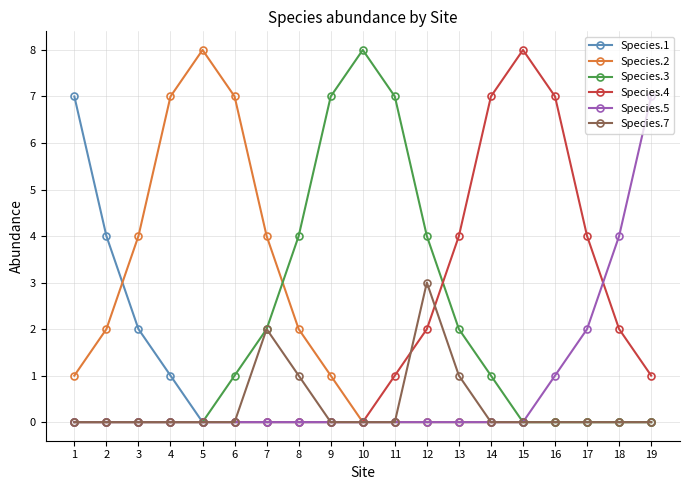

Between 1 and 13, which series saw the biggest shift?

Species.1